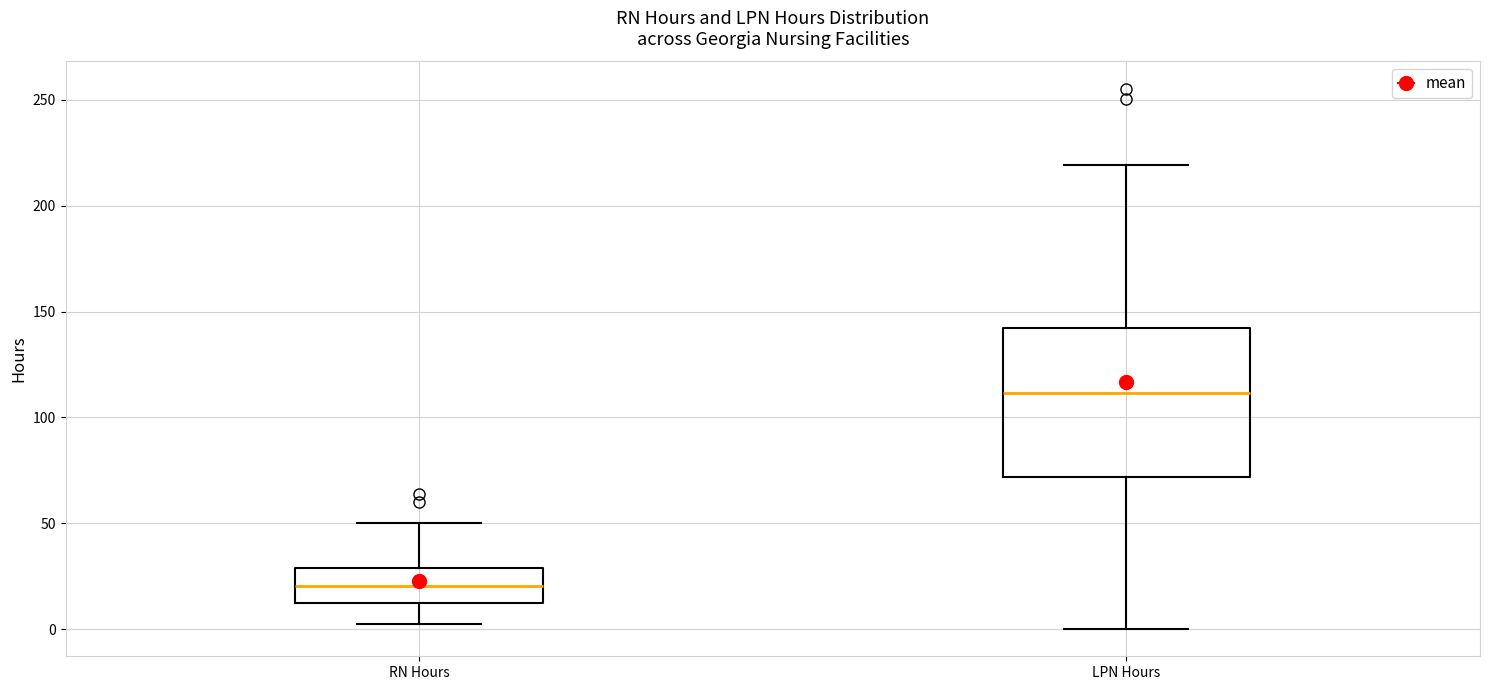

Comparing the boxes themselves (not the whiskers), which one is the tallest?

LPN Hours